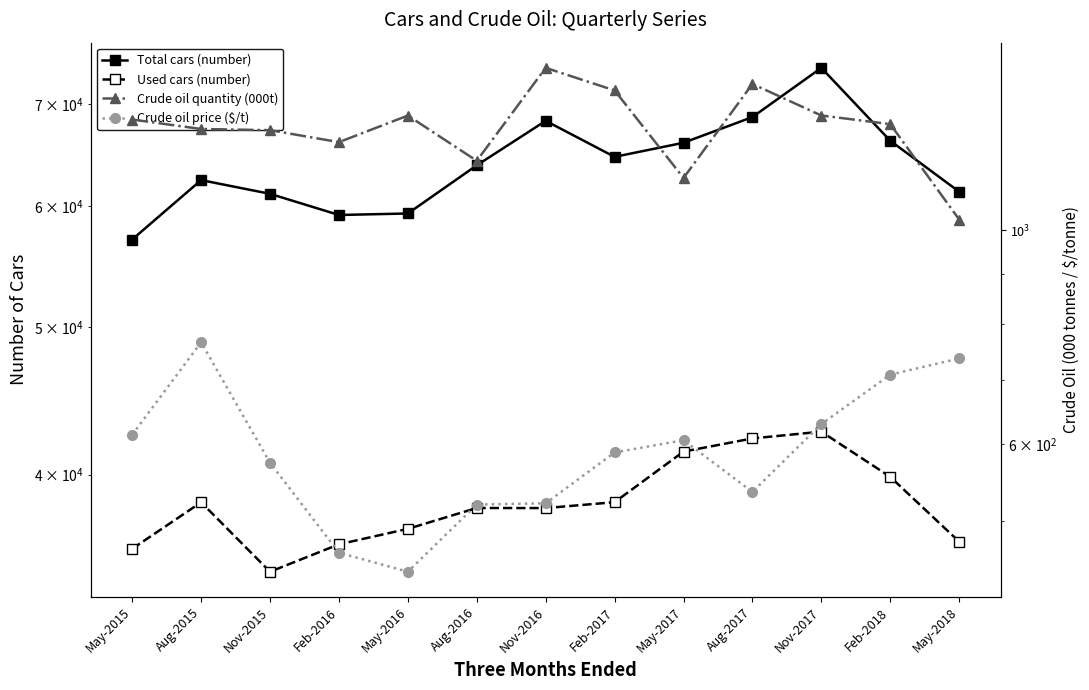

Which series changed the most between Aug-2016 and May-2017?

Used cars (number)